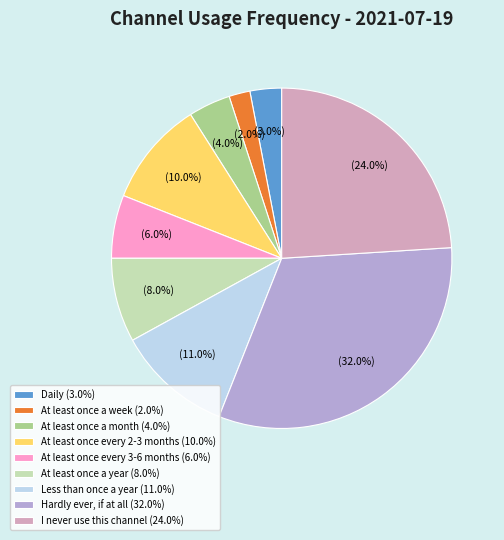

How many segments does this pie chart have?

9